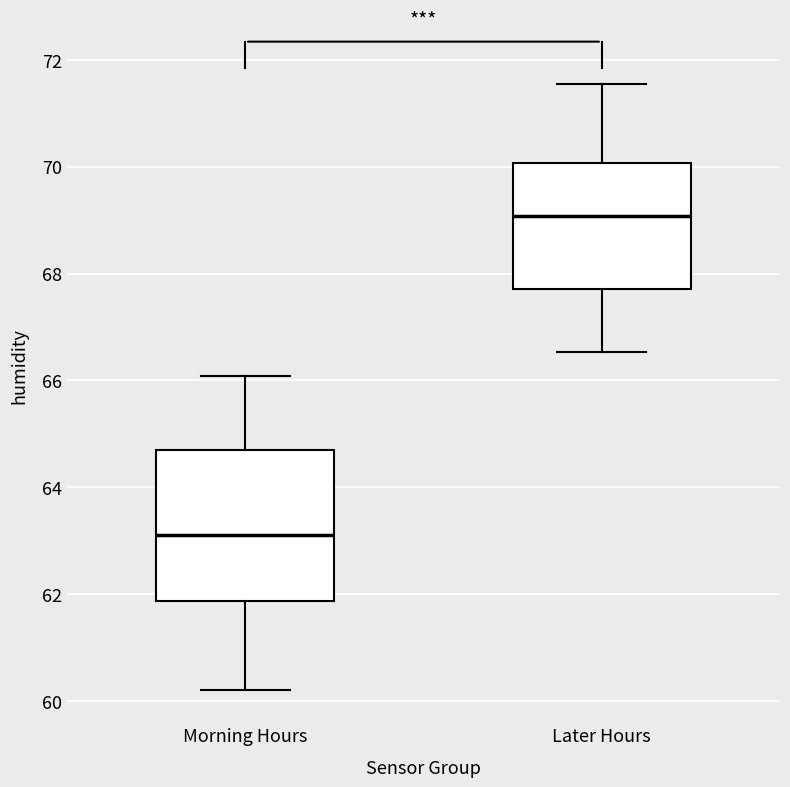

Where does the upper whisker of the box for Morning Hours end on the y-axis? The values are not printed on the chart, so give them approximately, as read against the axis.

66.0